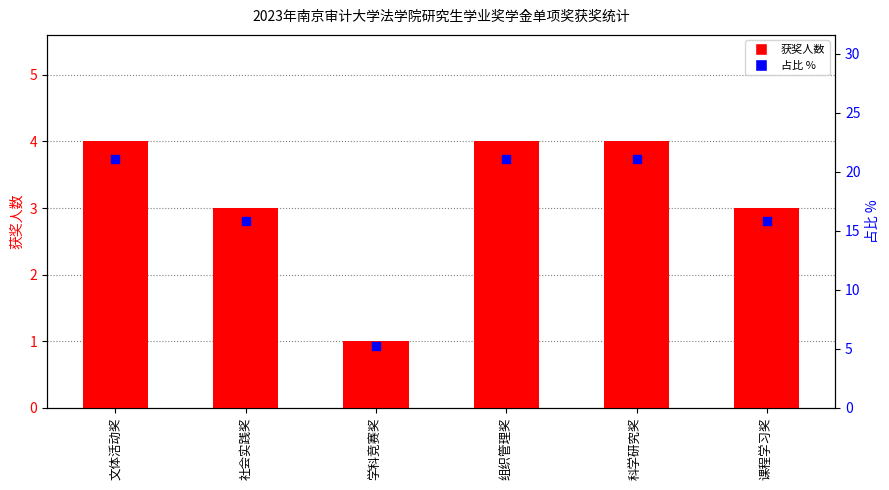

Which series reaches the minimum Y coordinate?

获奖人数